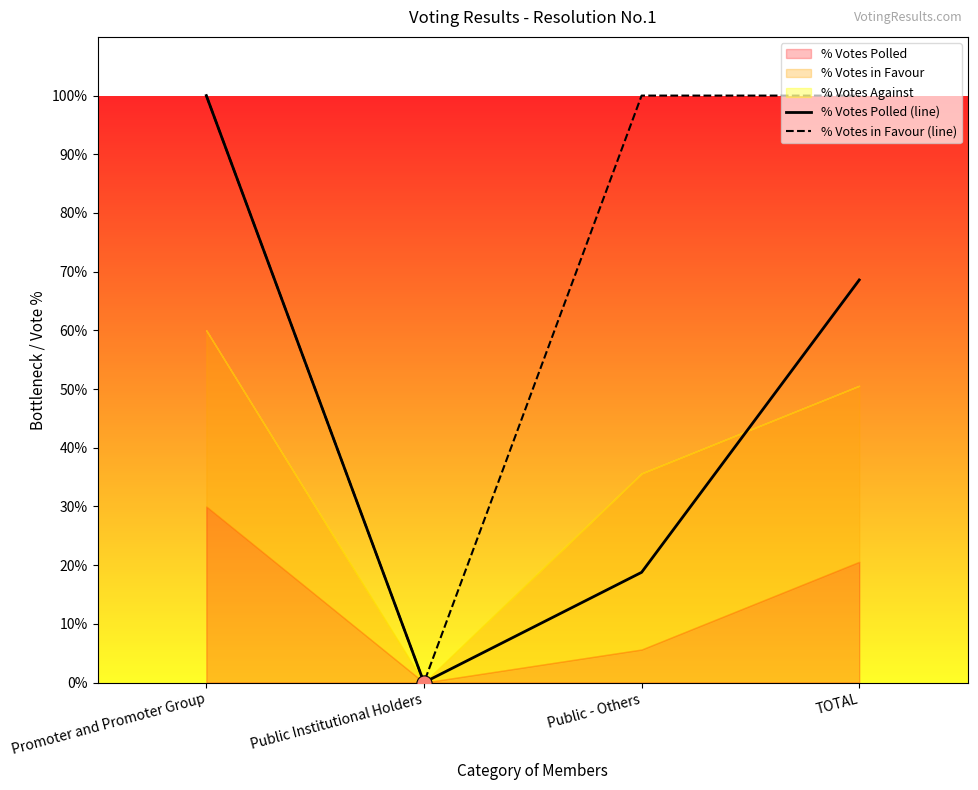

What is the total value across all series at TOTAL?

168.6